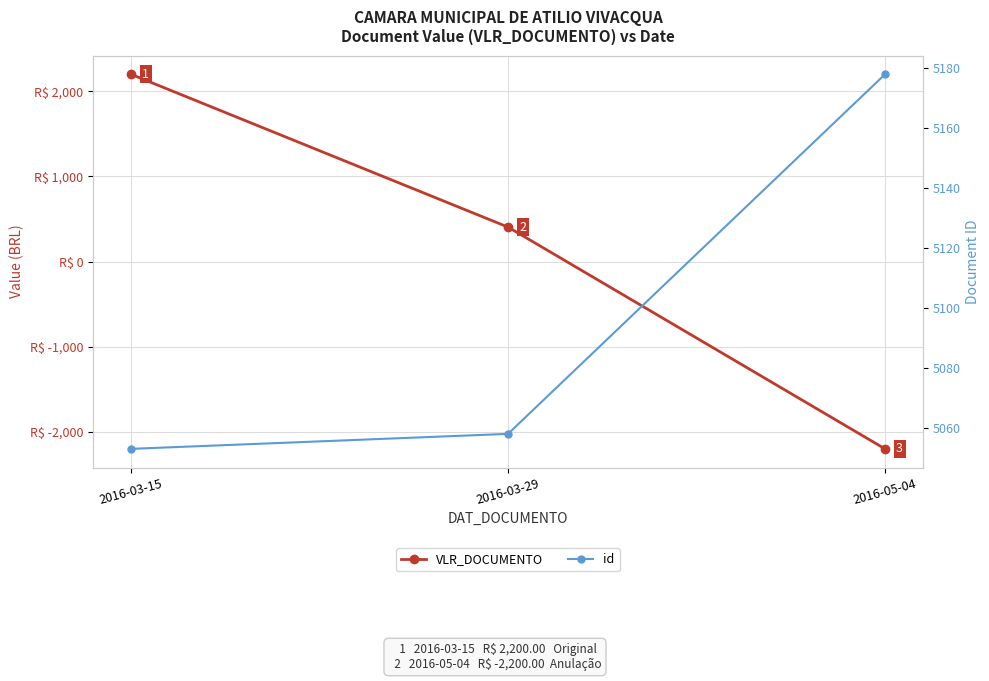

Which series changed the most between 2016-03-15 and 2016-03-29?

VLR_DOCUMENTO